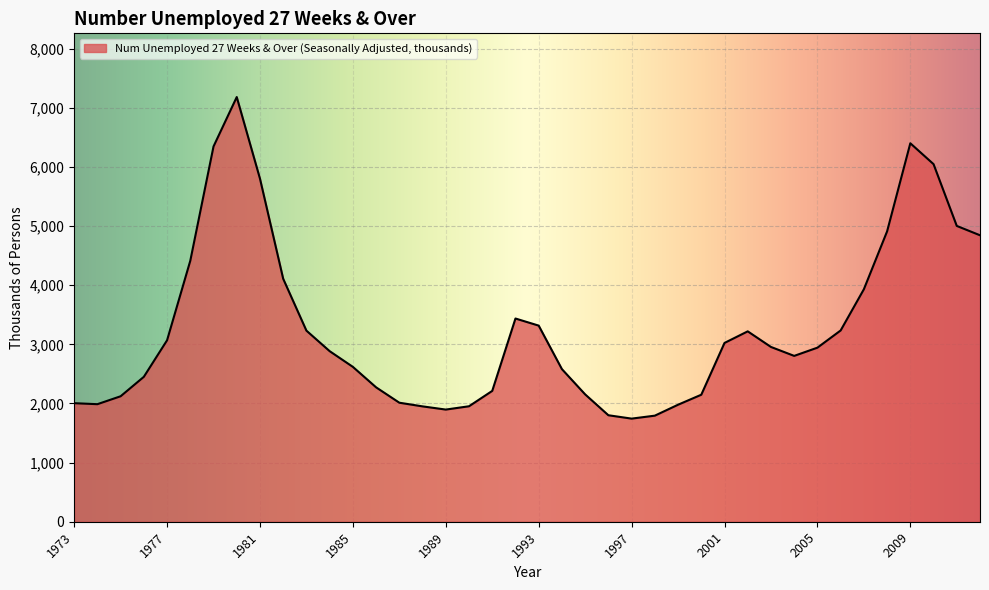

What is the maximum value shown in the chart?

7183